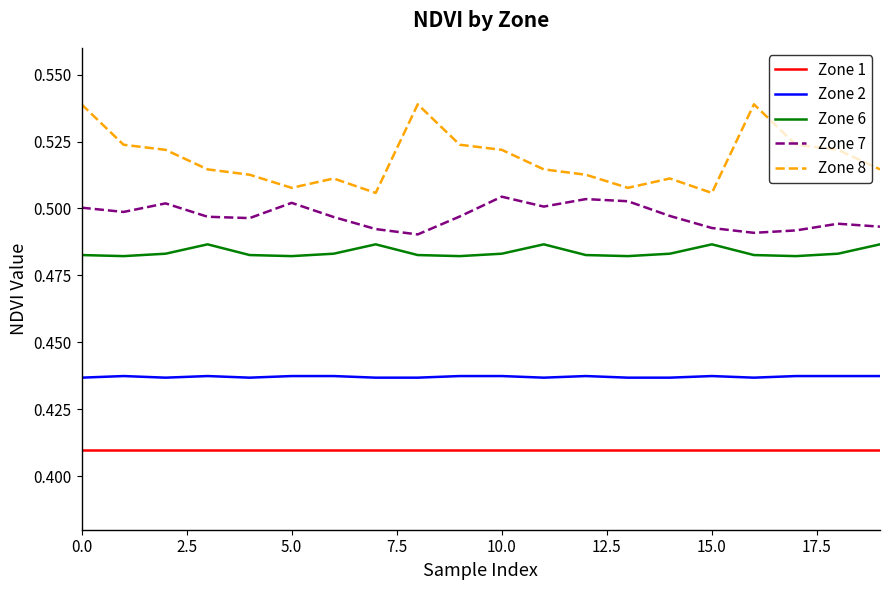

Which series has the widest spread of values?

Zone 8